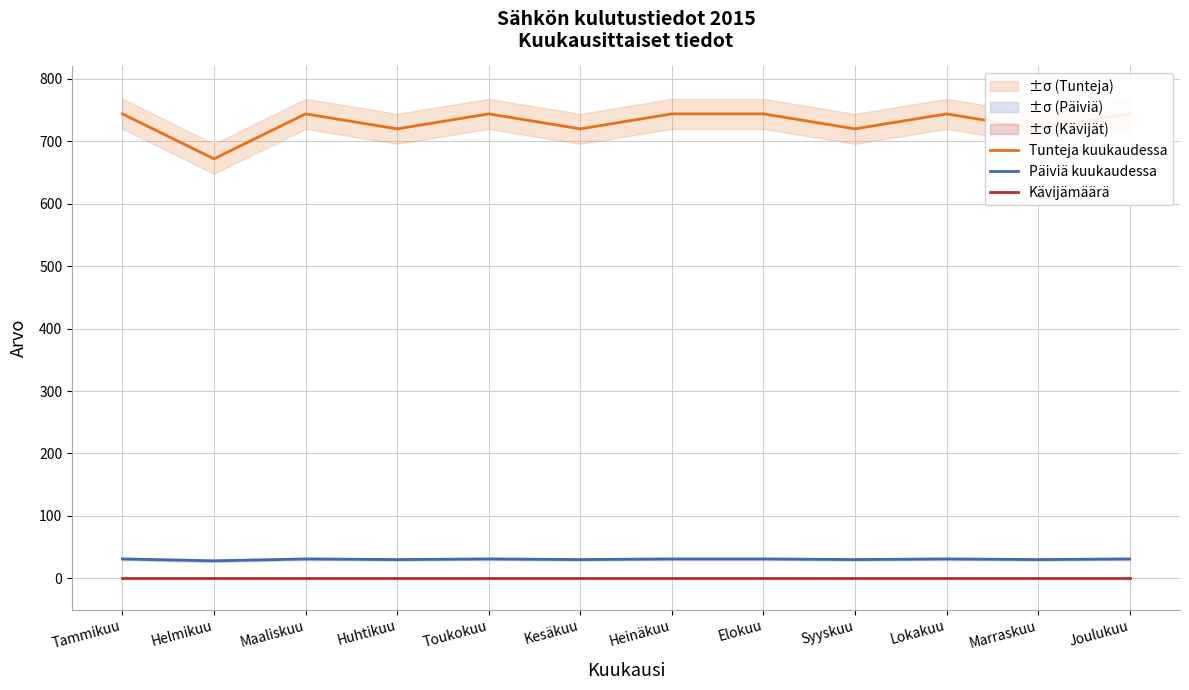

What is the total value across all series at Kesäkuu?

750